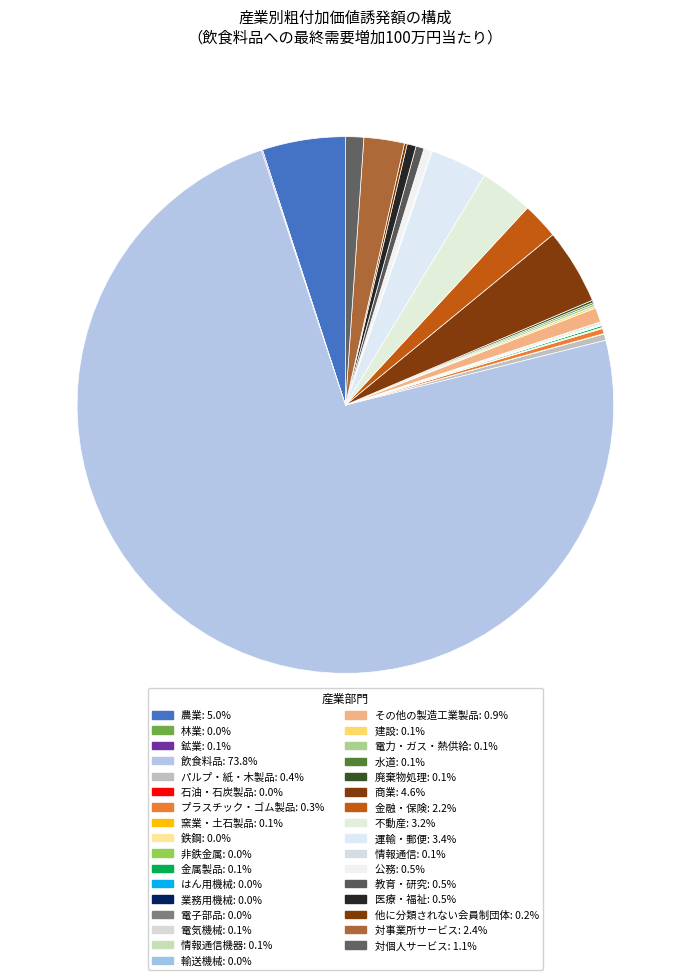

What is the smallest slice in the pie chart?

林業